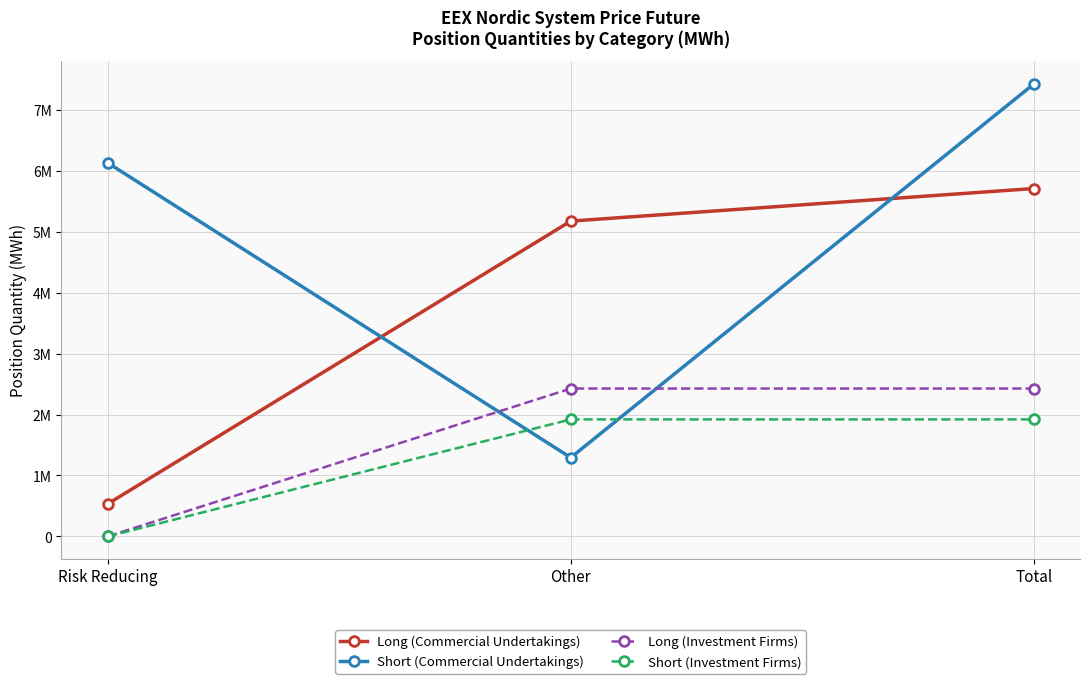

Does the chart have visible grid lines?

Yes